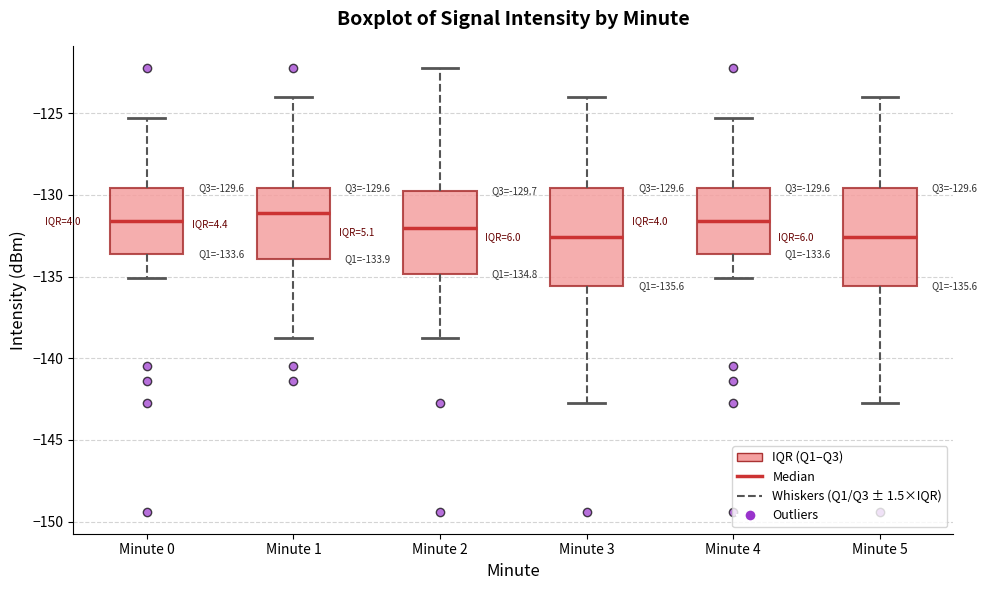

Which box has the highest median line?

Minute 1